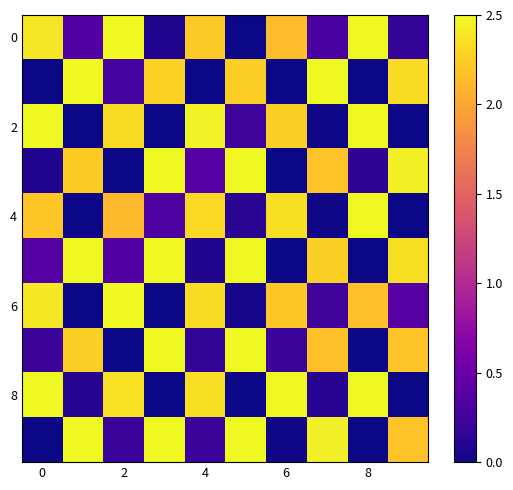

What is the maximum value shown in the chart?

2.5